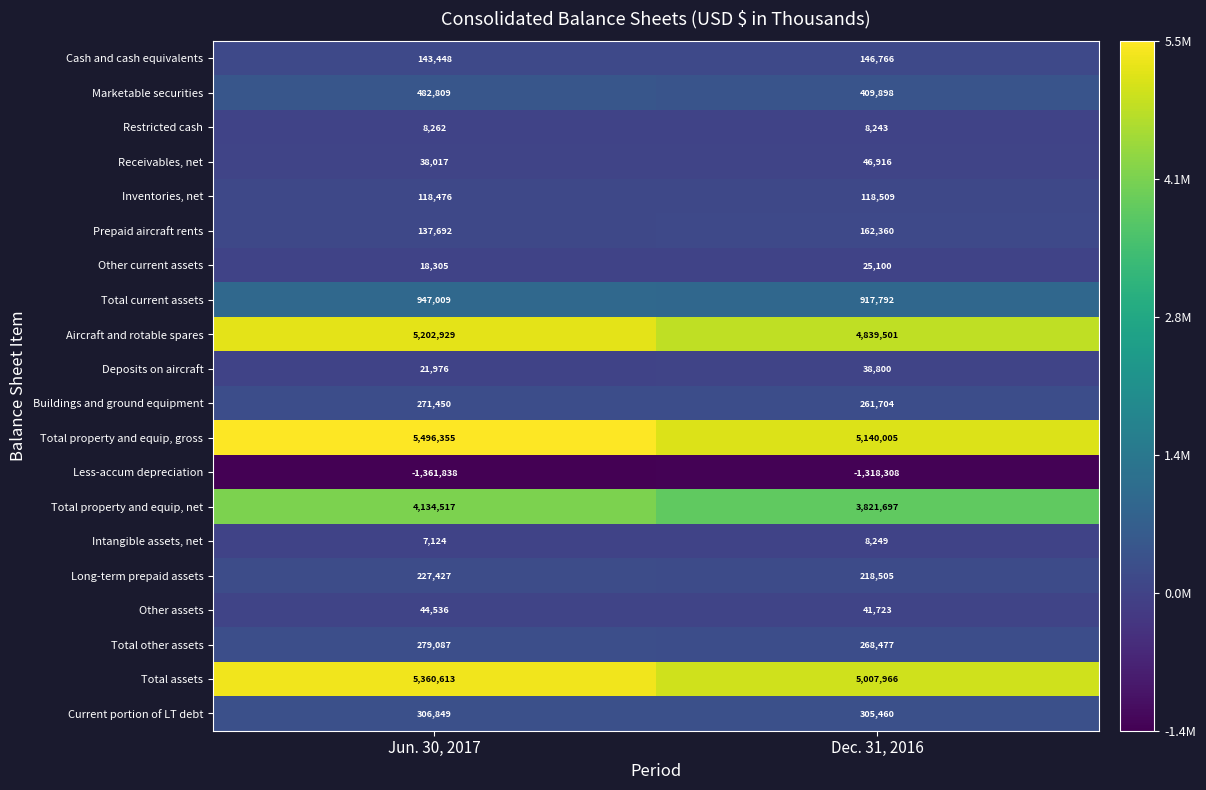

Which category has the highest value across all series?

Jun. 30, 2017